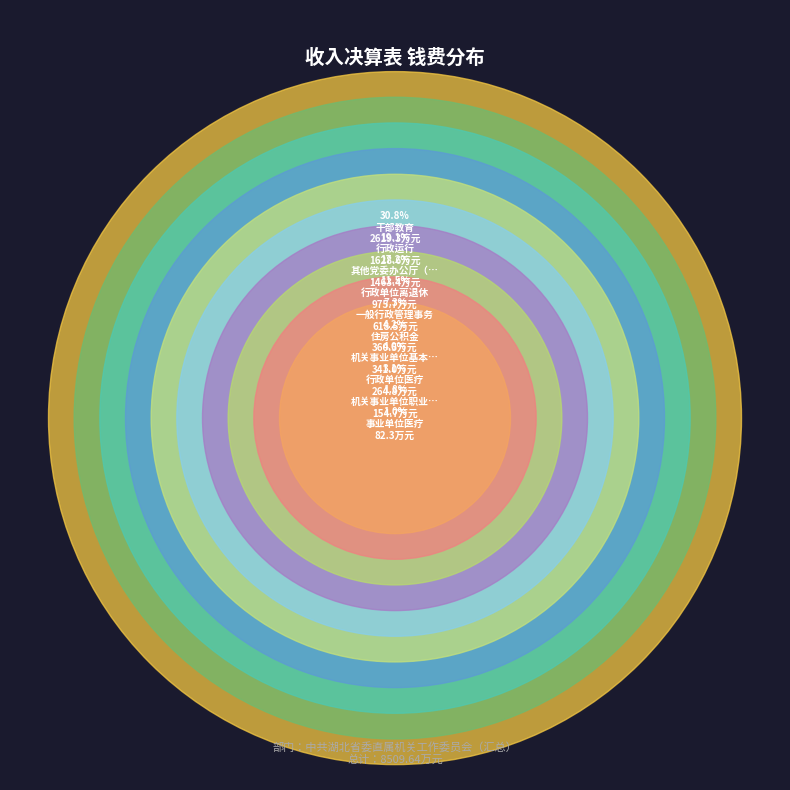

How many slices are in this pie chart?

12